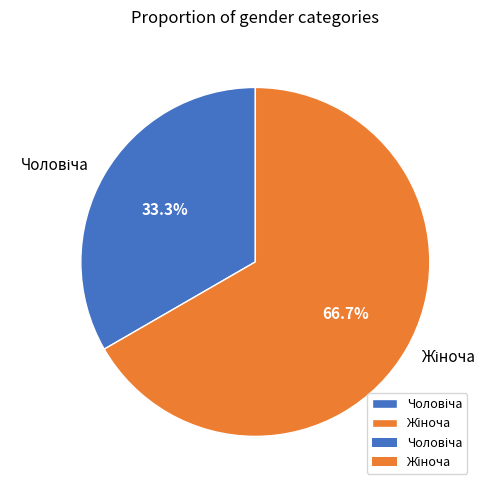

How many slices are in this pie chart?

2